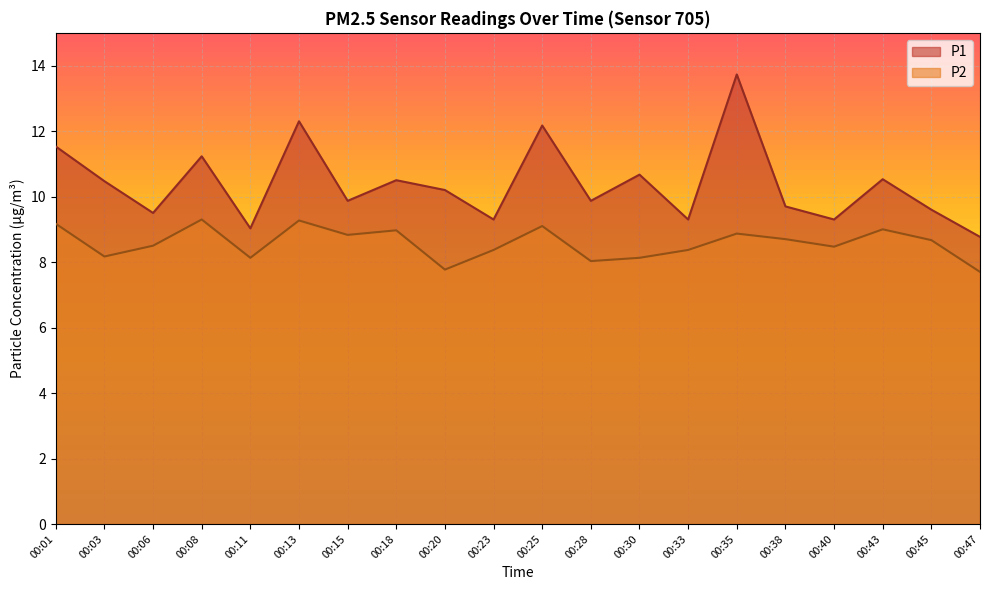

The value of P1 at 00:38 is 9.7. True or false?

True